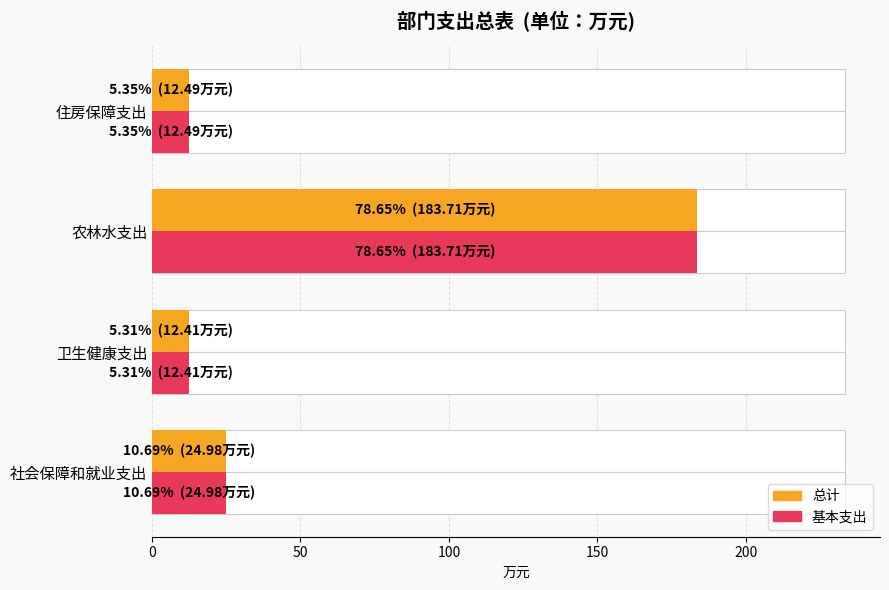

How many data points in 总计 are less than 24?

2